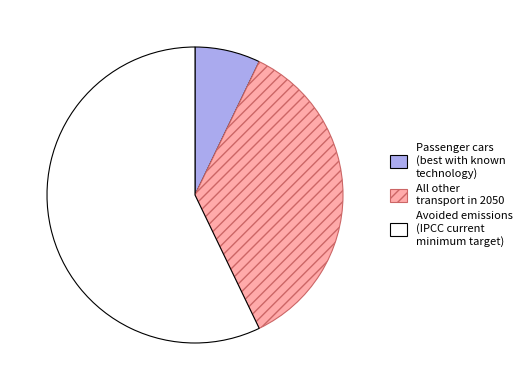

Does any single category account for the majority?

Yes